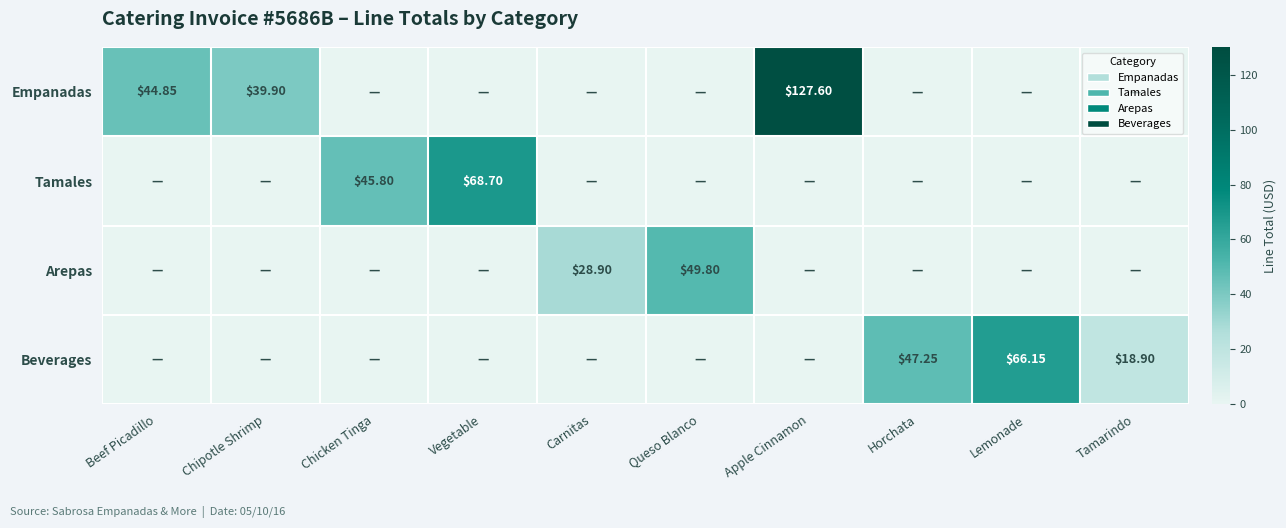

Rank the series by their maximum value, from lowest to highest.

Arepas, Beverages, Tamales, Empanadas